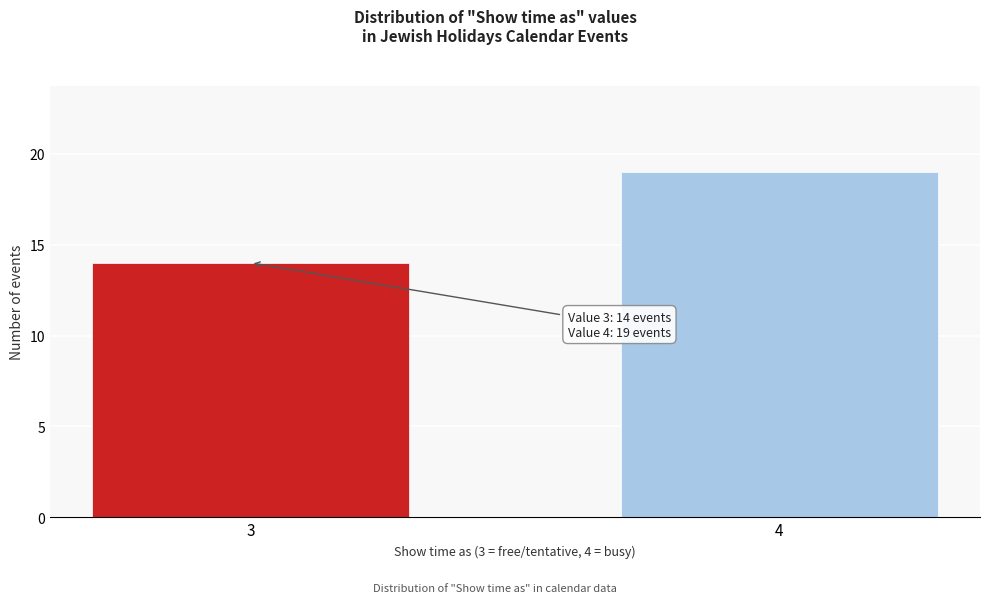

Reading left to right, list all the values displayed in this chart.

14	19